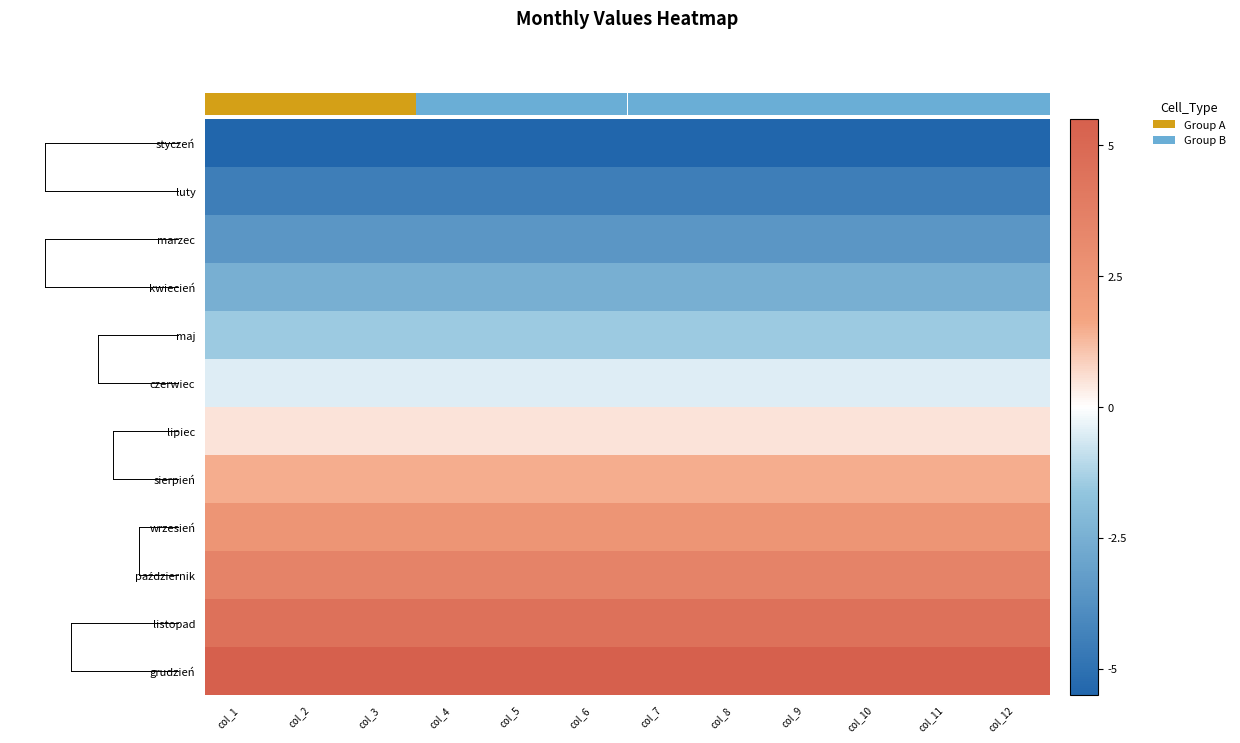

Which label corresponds to the largest value in the chart?

col_1